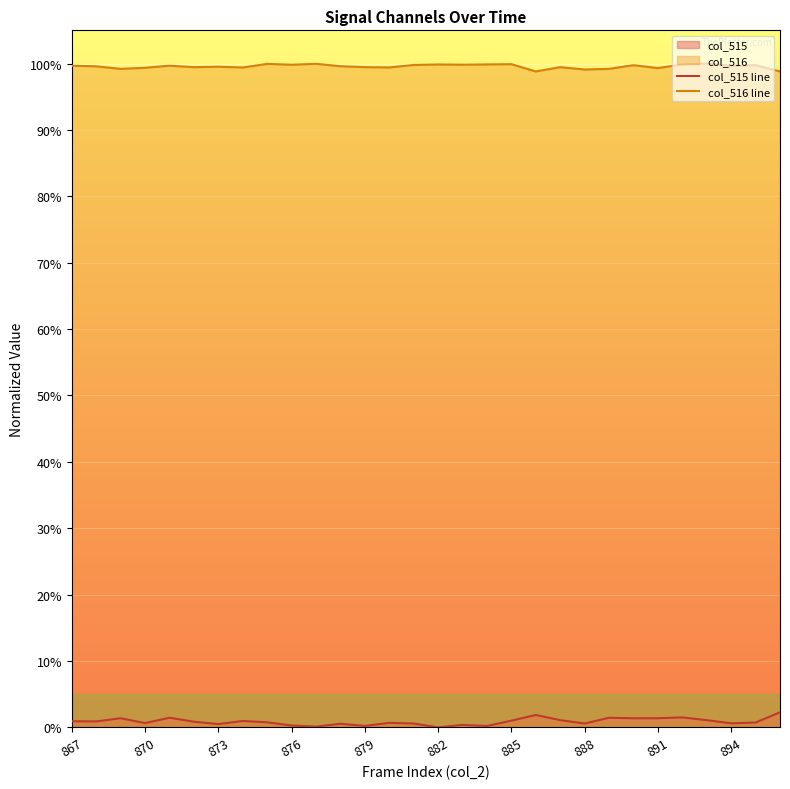

Reading left to right, transcribe all the data shown in this chart.

col_515 line: 0.0	0.0	0.0	0.0	0.0	0.0	0.0	0.0	0.0	0.0	0.0	0.0	0.0	0.0	0.0	0.0	0.0	0.0	0.0	0.0	0.0	0.0	0.0	0.0	0.0	0.0	0.0	0.0	0.0	0.0
col_516 line: 1.0	1.0	1.0	1.0	1.0	1.0	1.0	1.0	1.0	1.0	1.0	1.0	1.0	1.0	1.0	1.0	1.0	1.0	1.0	1.0	1.0	1.0	1.0	1.0	1.0	1.0	1.0	1.0	1.0	1.0